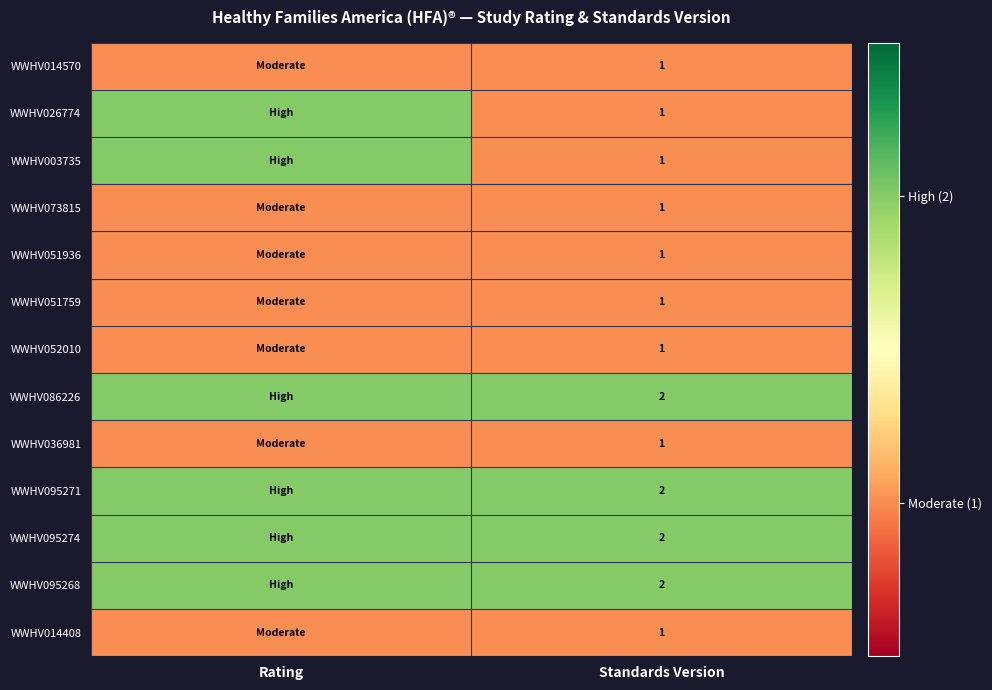

Is it true that WWHV003735 equals 1 at Standards Version?

True